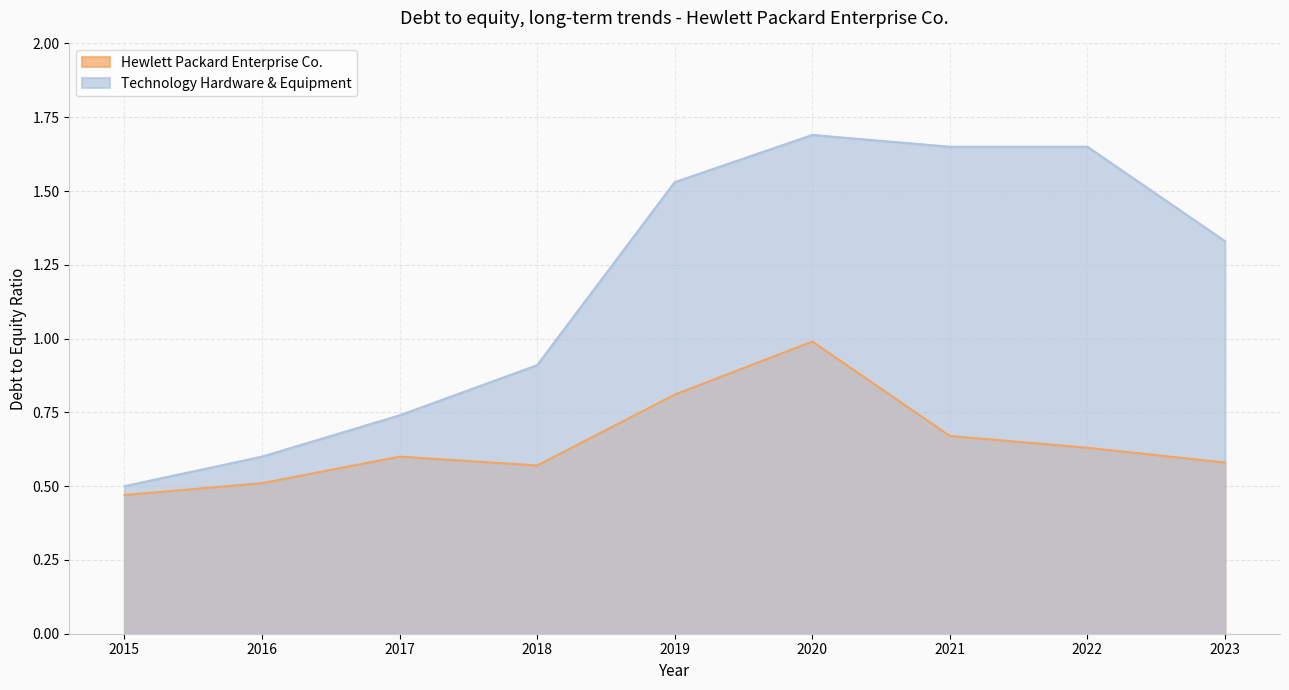

Which series has the largest total across all categories?

Technology Hardware & Equipment